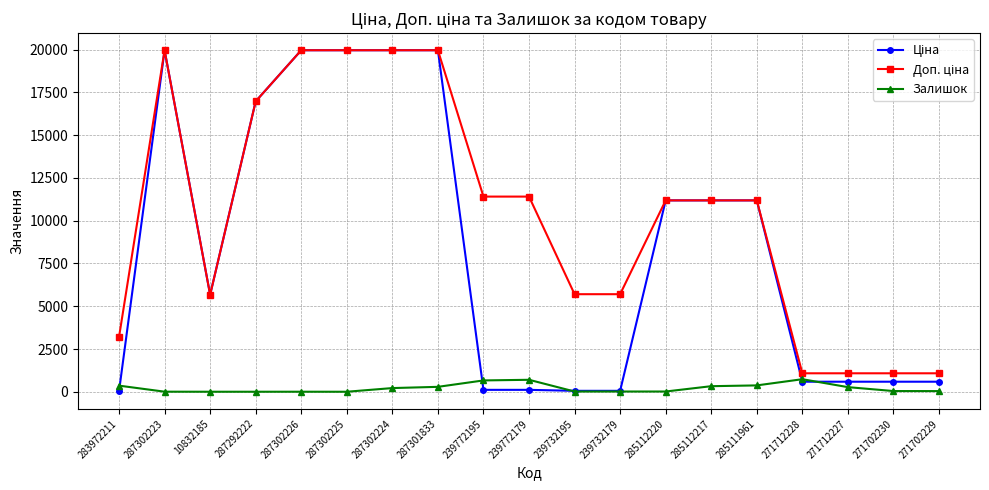

Is it true that Залишок equals 374.0 at 285111961?

True